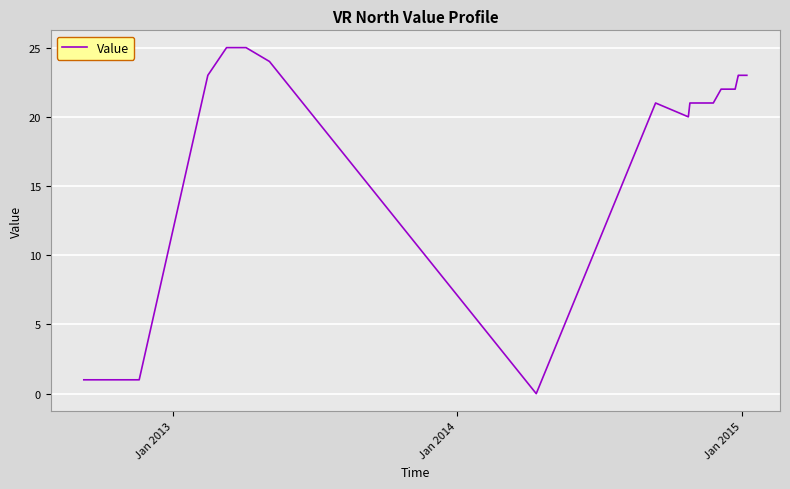

What is the maximum value shown in the chart?

25